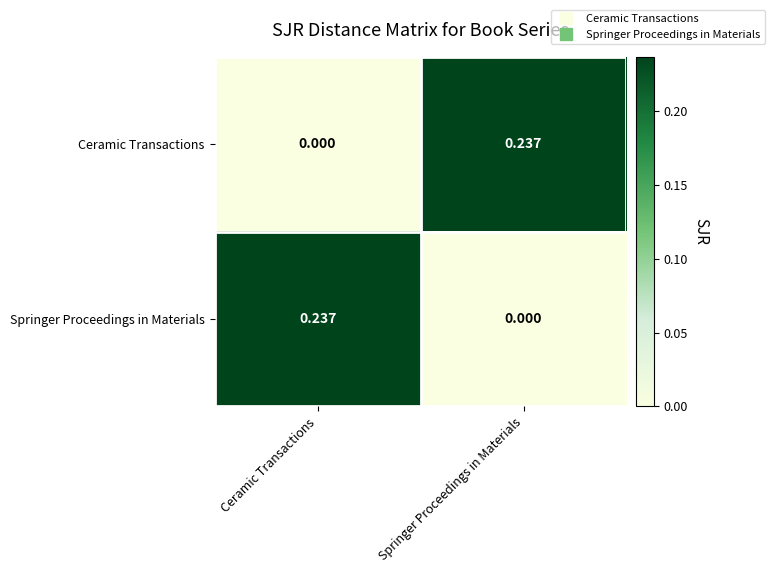

Count the number of categories in the chart.

2